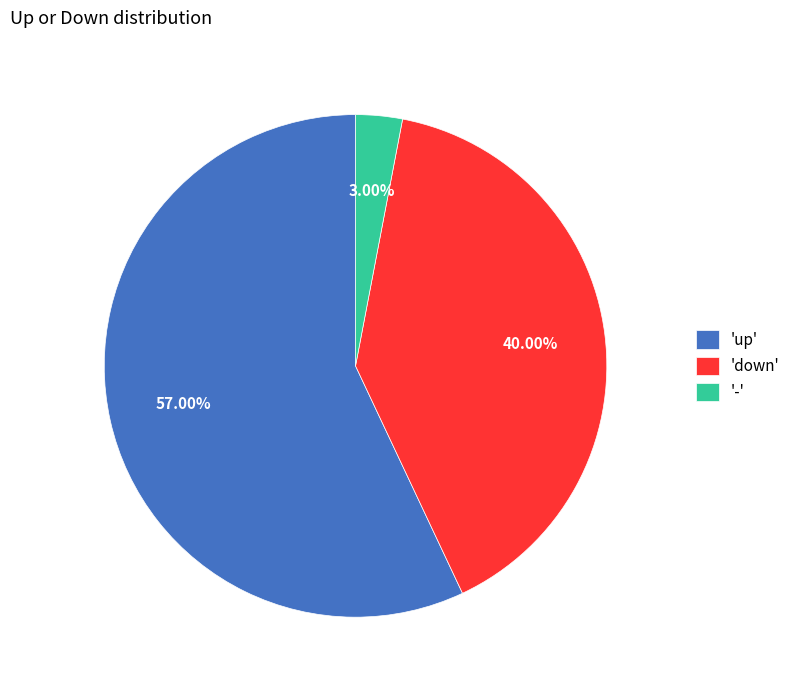

Which slice is the smallest?

-